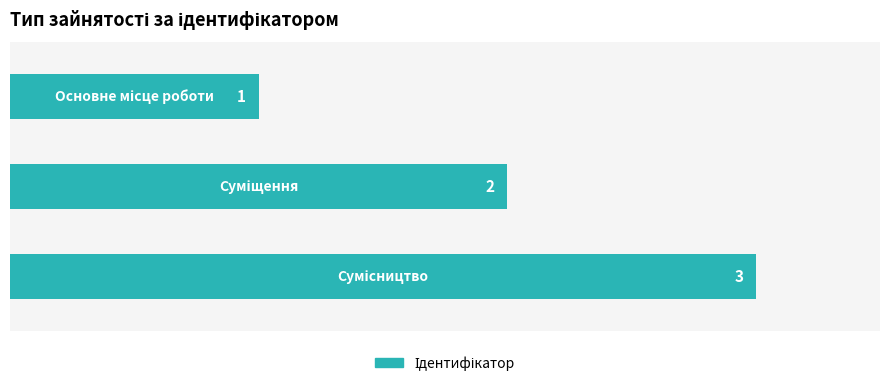

What is the greatest value displayed?

3